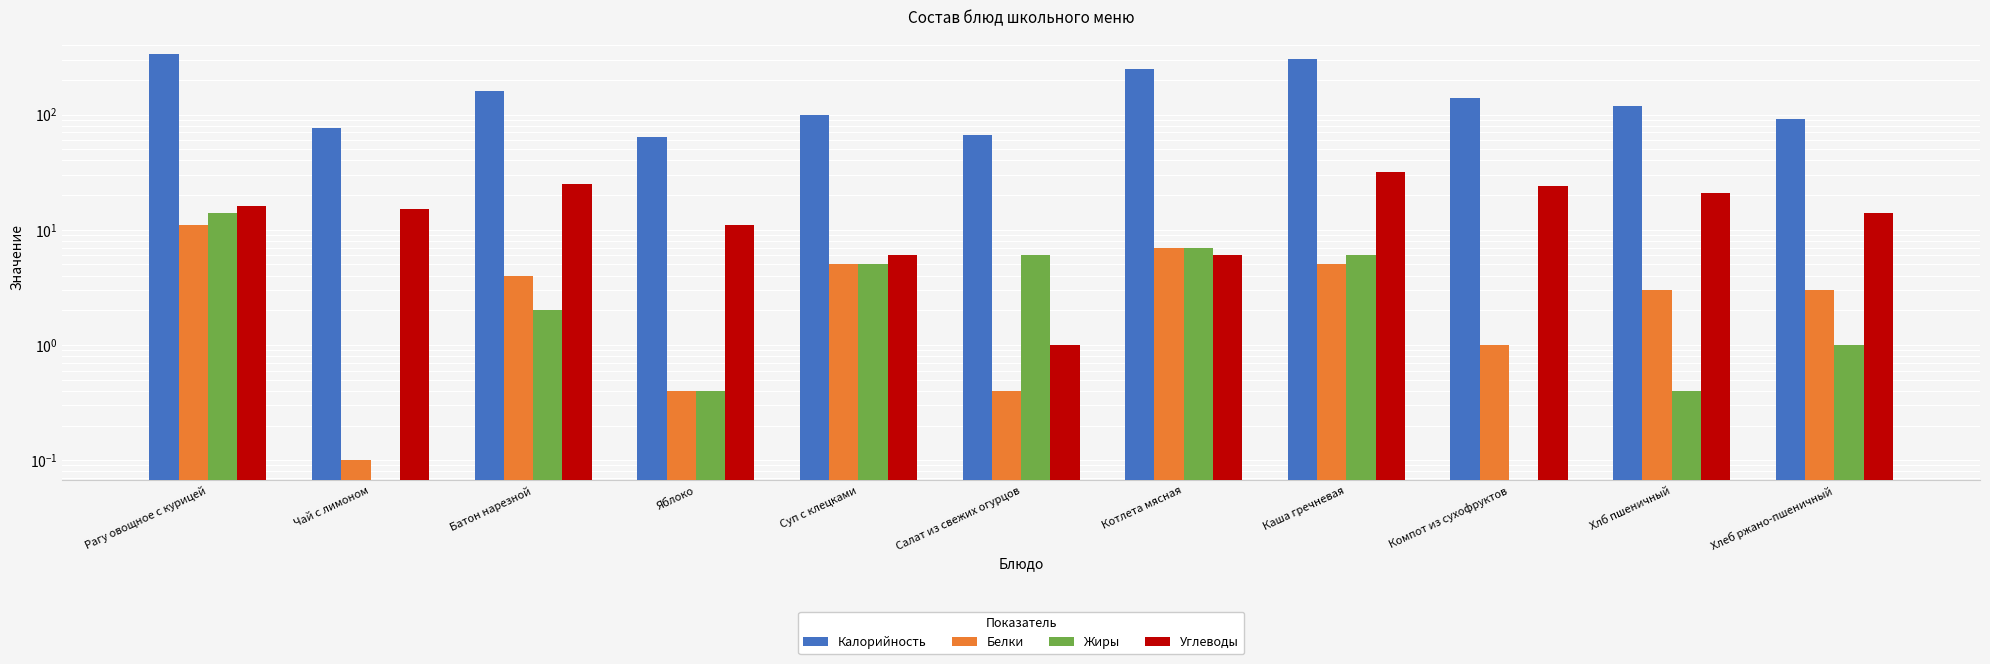

What is the spread (max minus min) of values at Хлб пшеничный?

117.6